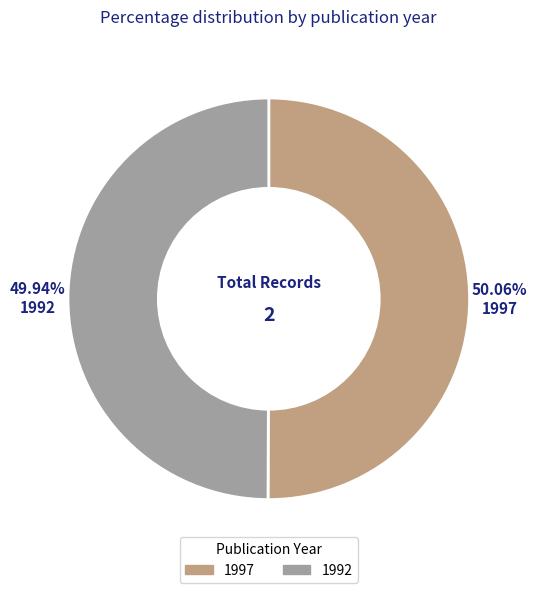

What percentage do 1997 and 1992 together represent?

100.0%